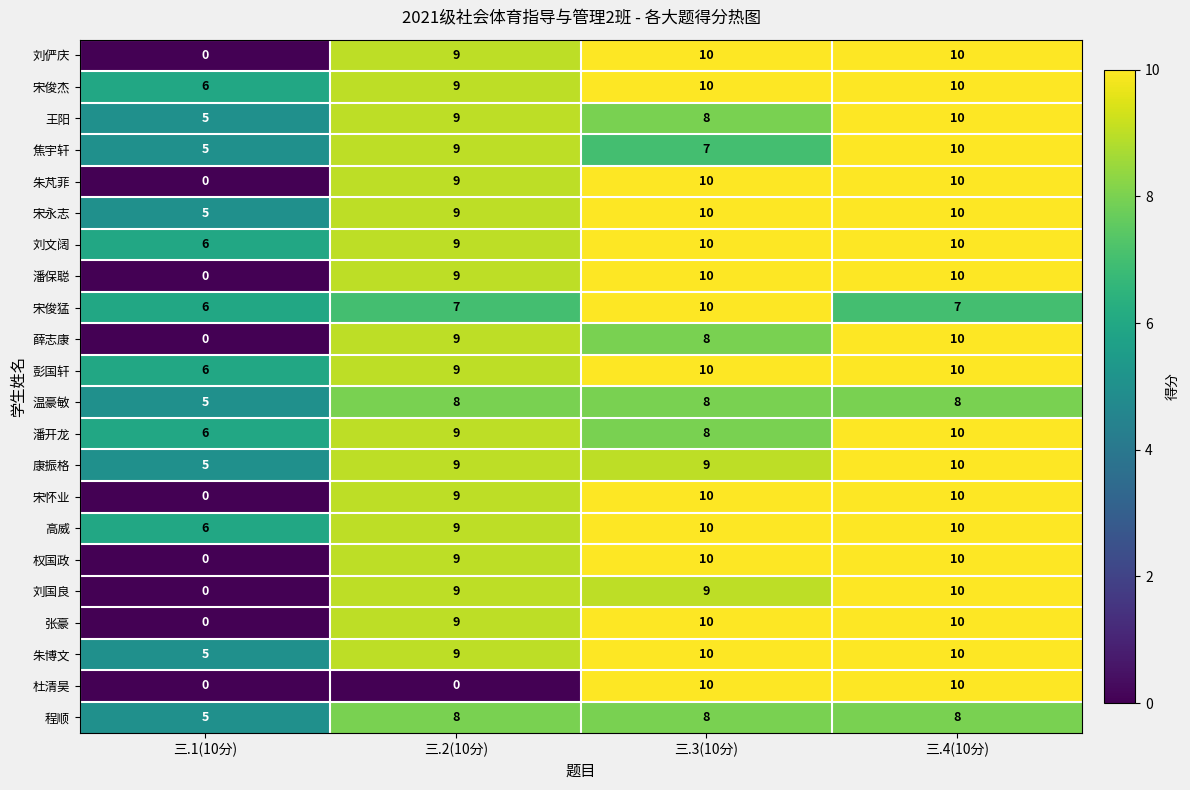

What is the spread (max minus min) of values at 三.3(10分)?

3